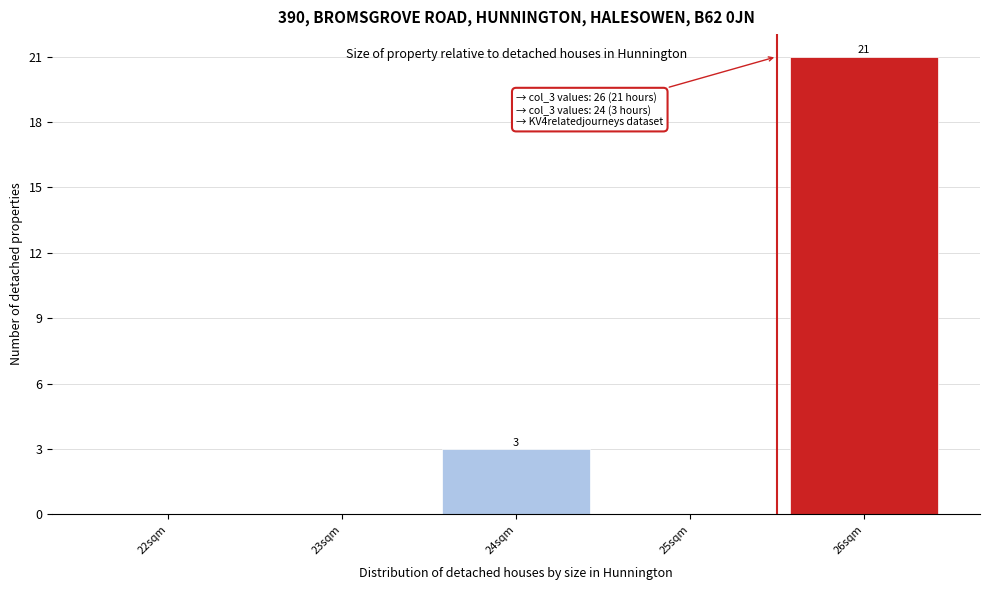

Reading right to left, what are all the values shown in this chart?

26sqm=21	25sqm=0	24sqm=3	23sqm=0	22sqm=0